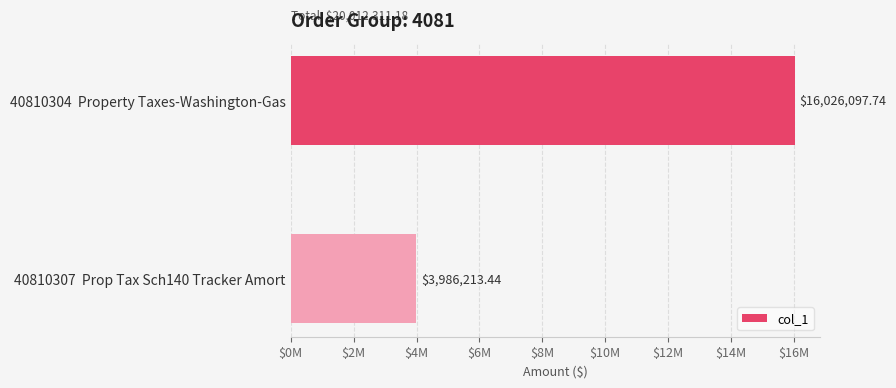

List the labels in order of value, largest first.

40810304  Property Taxes-Washington-Gas, 40810307  Prop Tax Sch140 Tracker Amort